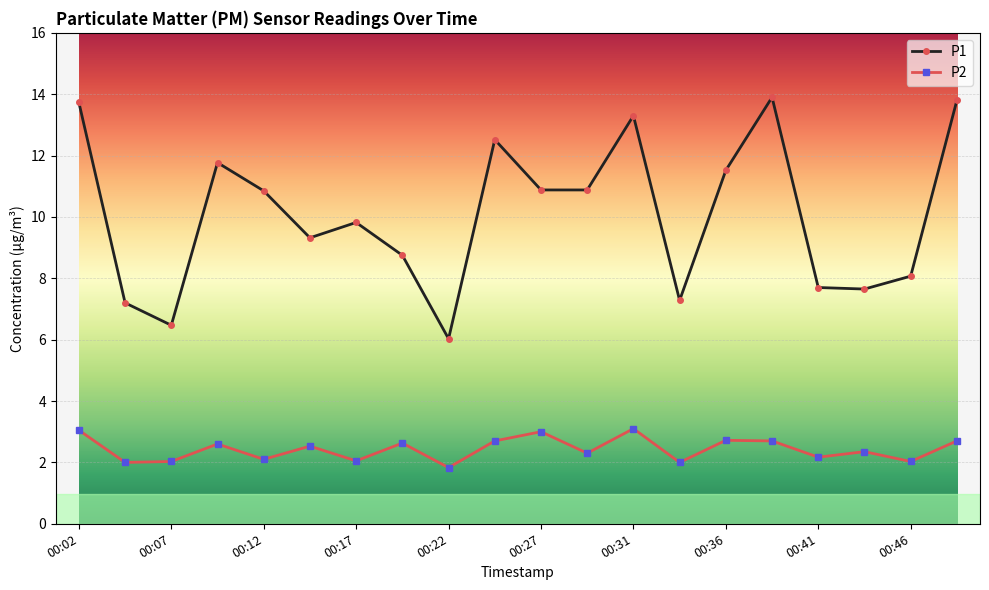

Which series has the largest range (max minus min)?

P1